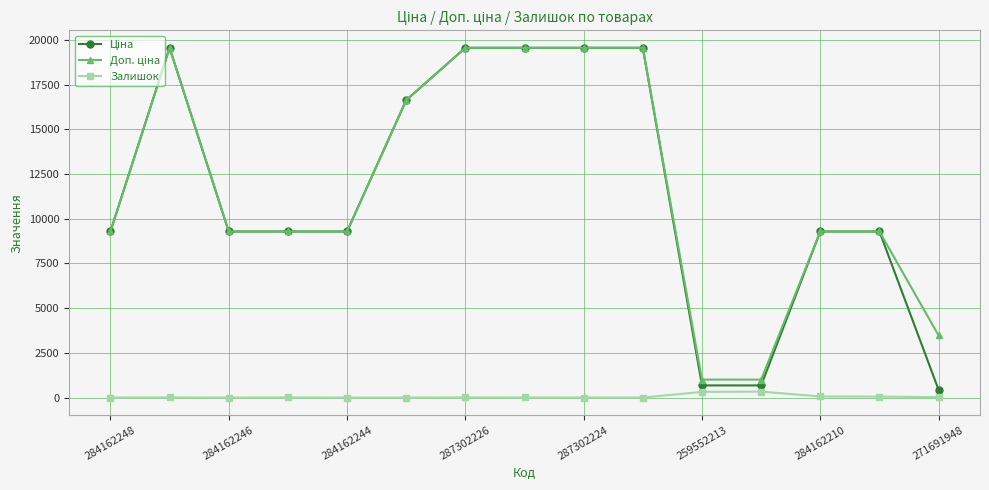

At how many categories does at least one series exceed 4944?

12